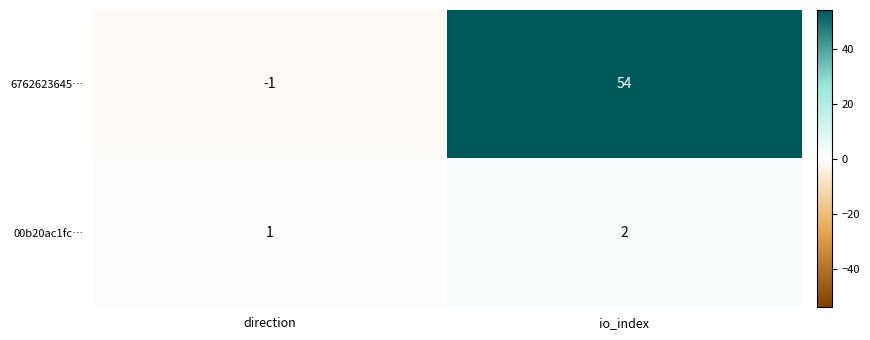

Which series has the largest total across all categories?

6762623645…